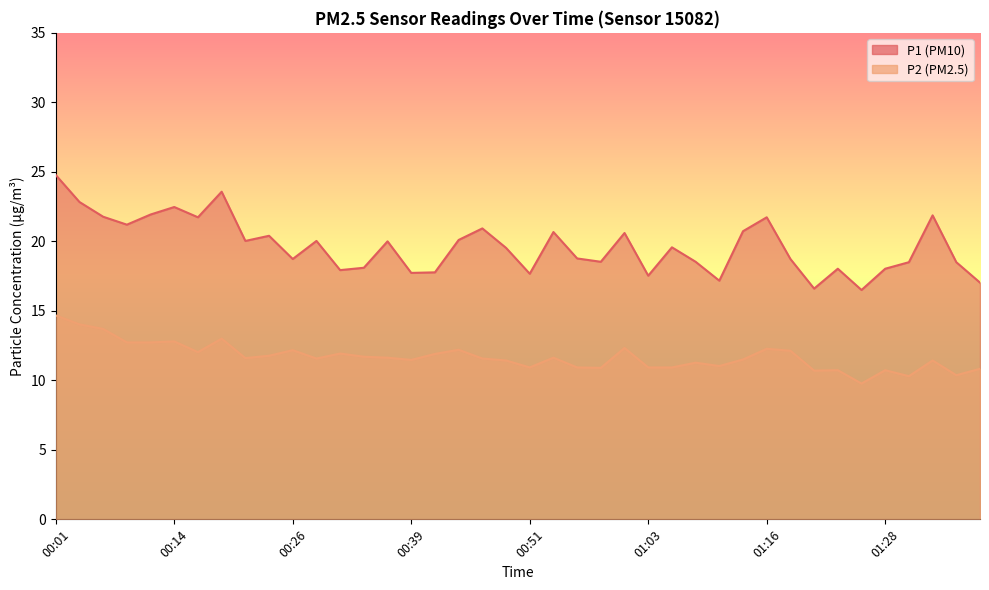

What are all the series names shown in the legend?

P1 (PM10), P2 (PM2.5)